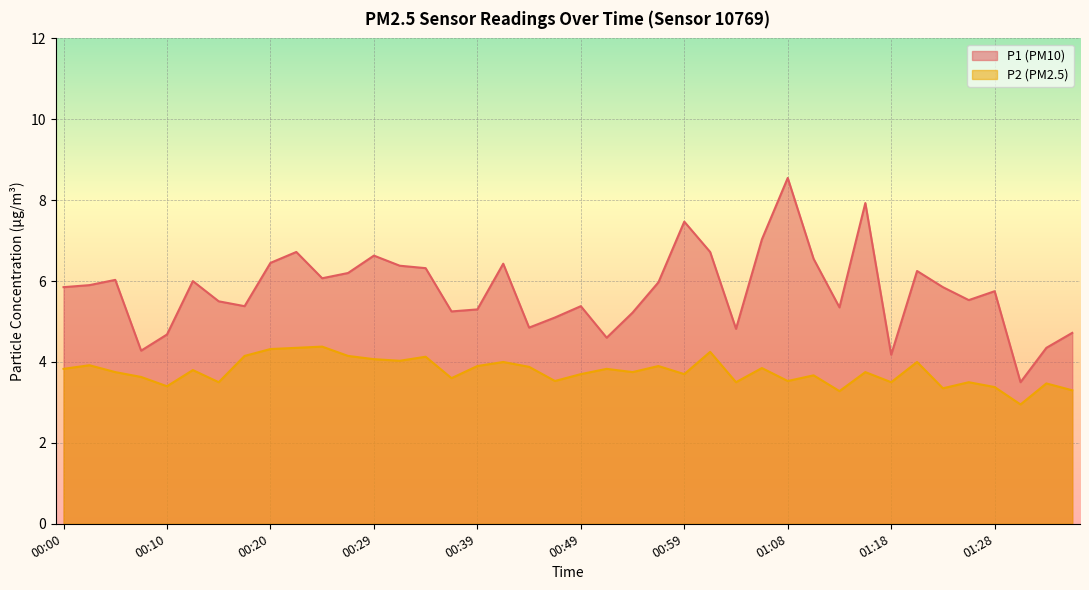

What is the sum of all P2 values?

150.5